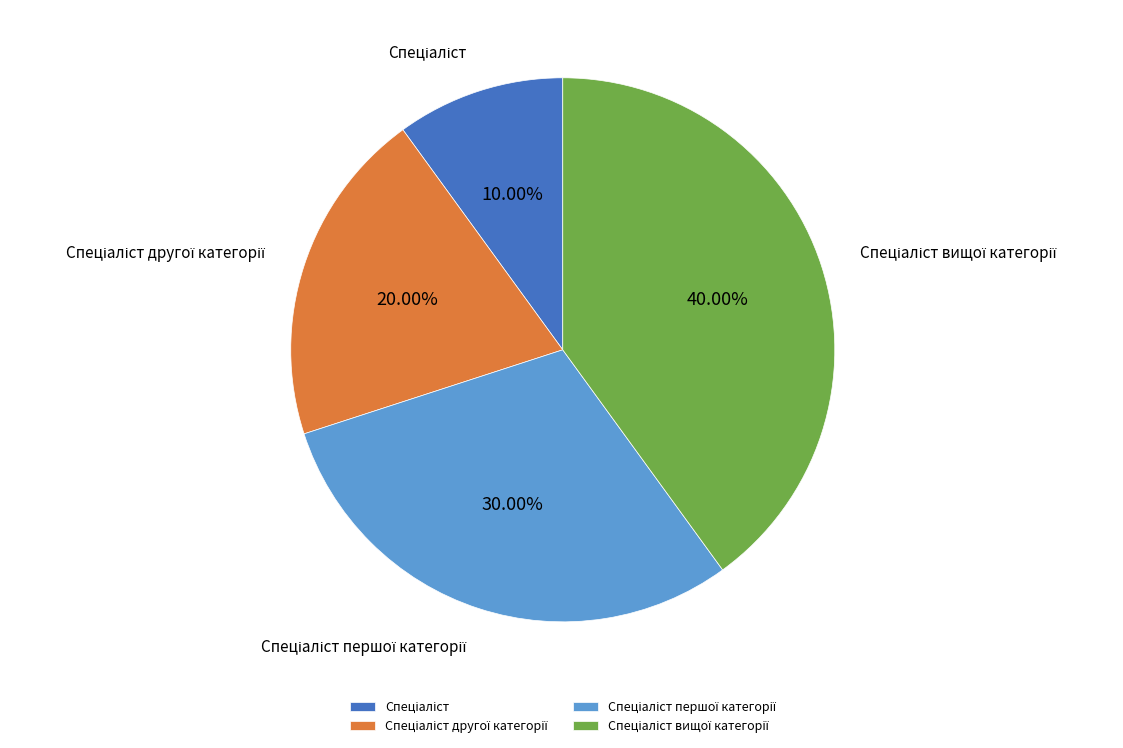

Is there any slice that represents more than half of the pie?

No